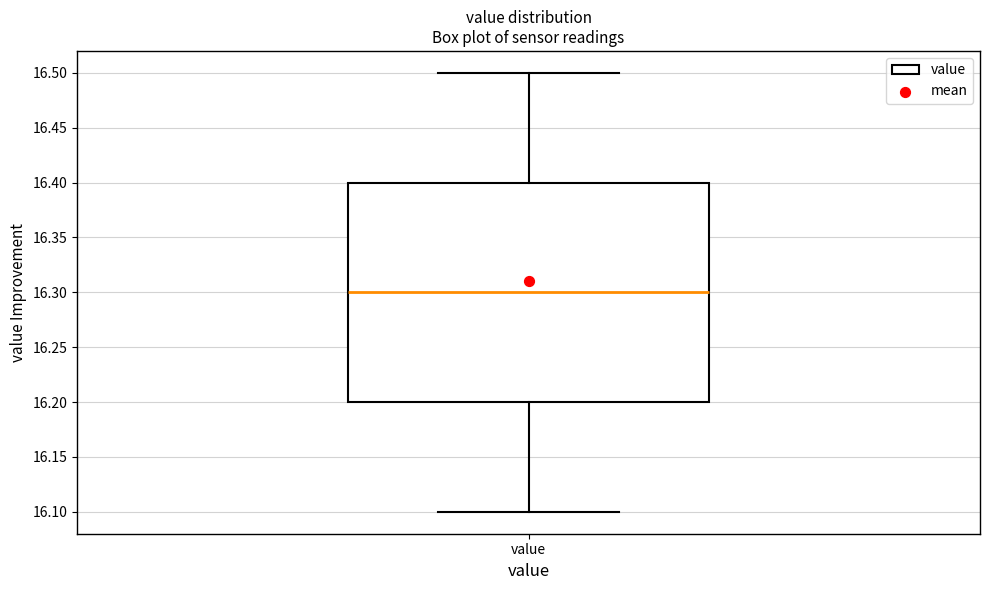

Where does the median line of the box for value sit on the y-axis? The values are not printed on the chart, so give them approximately, as read against the axis.

16.3